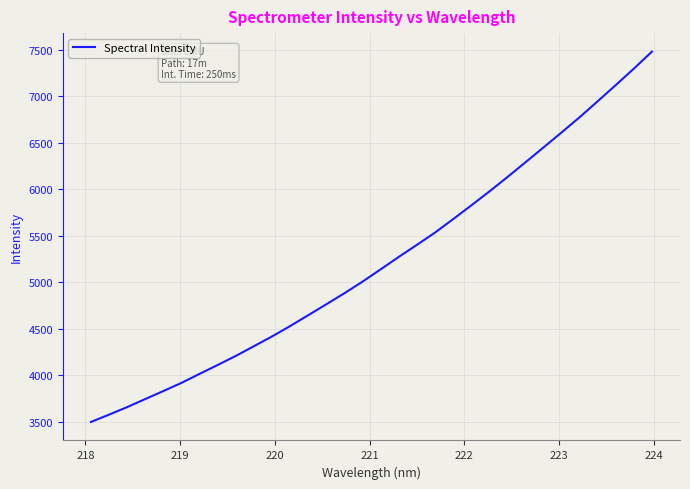

What is the smallest value displayed?

3497.5